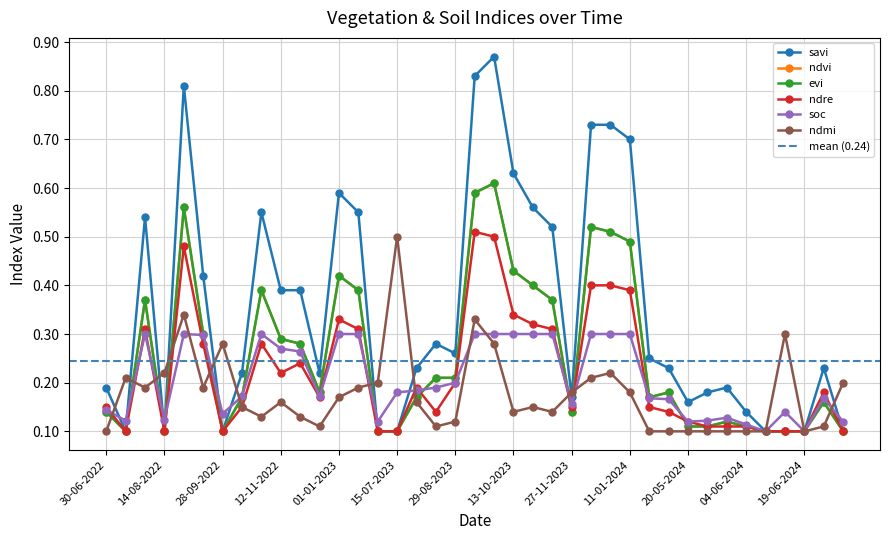

Rank the series by their maximum value, from highest to lowest.

savi, ndvi, evi, ndre, ndmi, soc